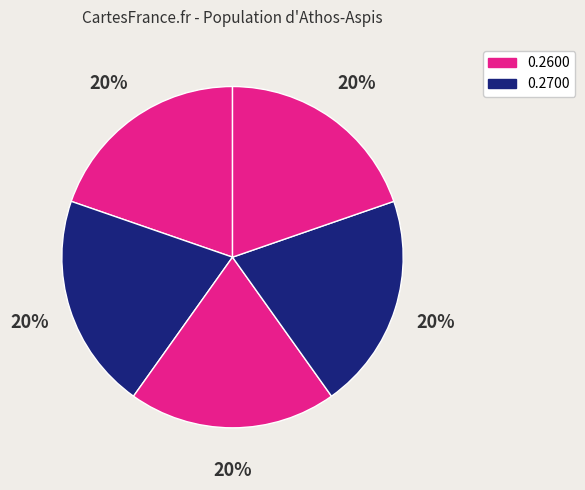

Count the number of slices in the pie.

5